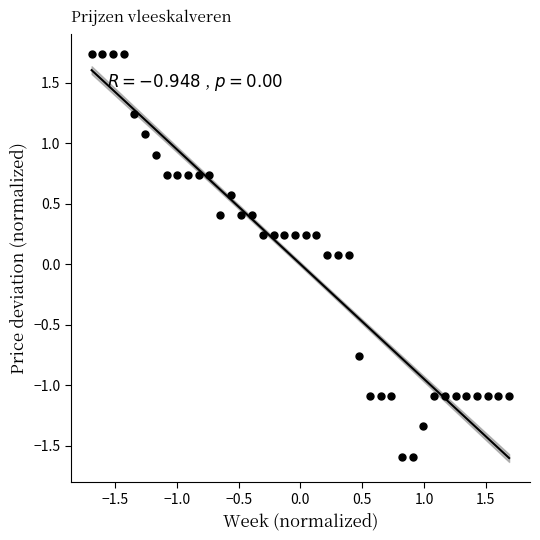

What is the range of X values (max minus min)?

3.4